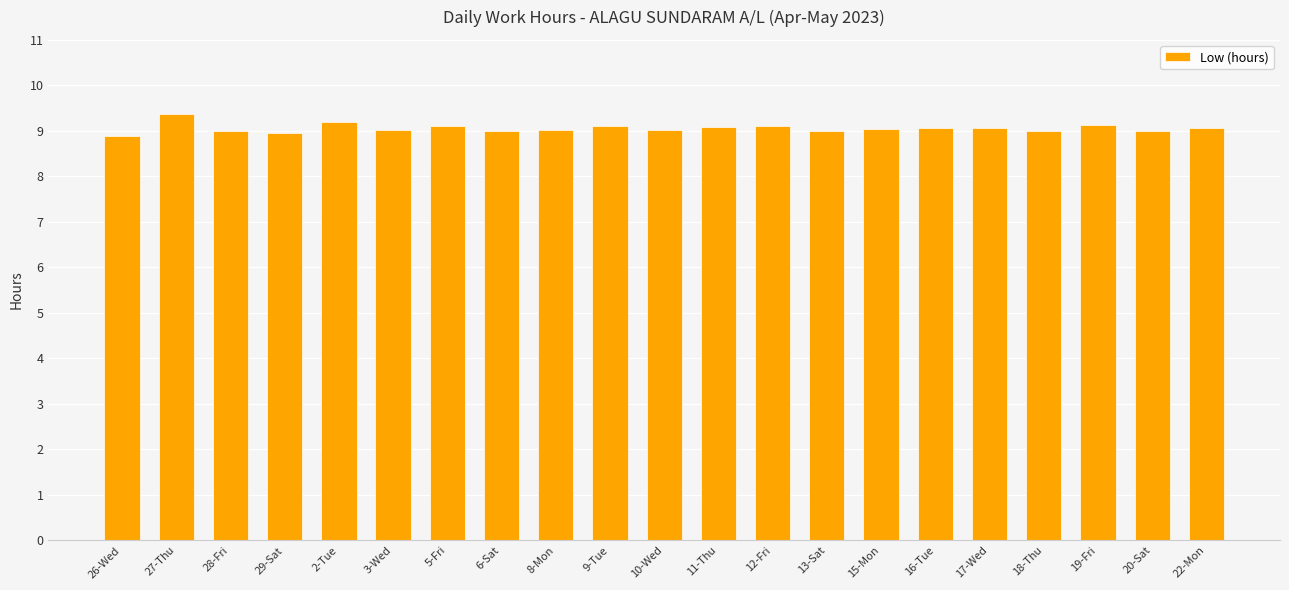

What is the sum of the values at 19-Fri and 2-Tue?

18.3